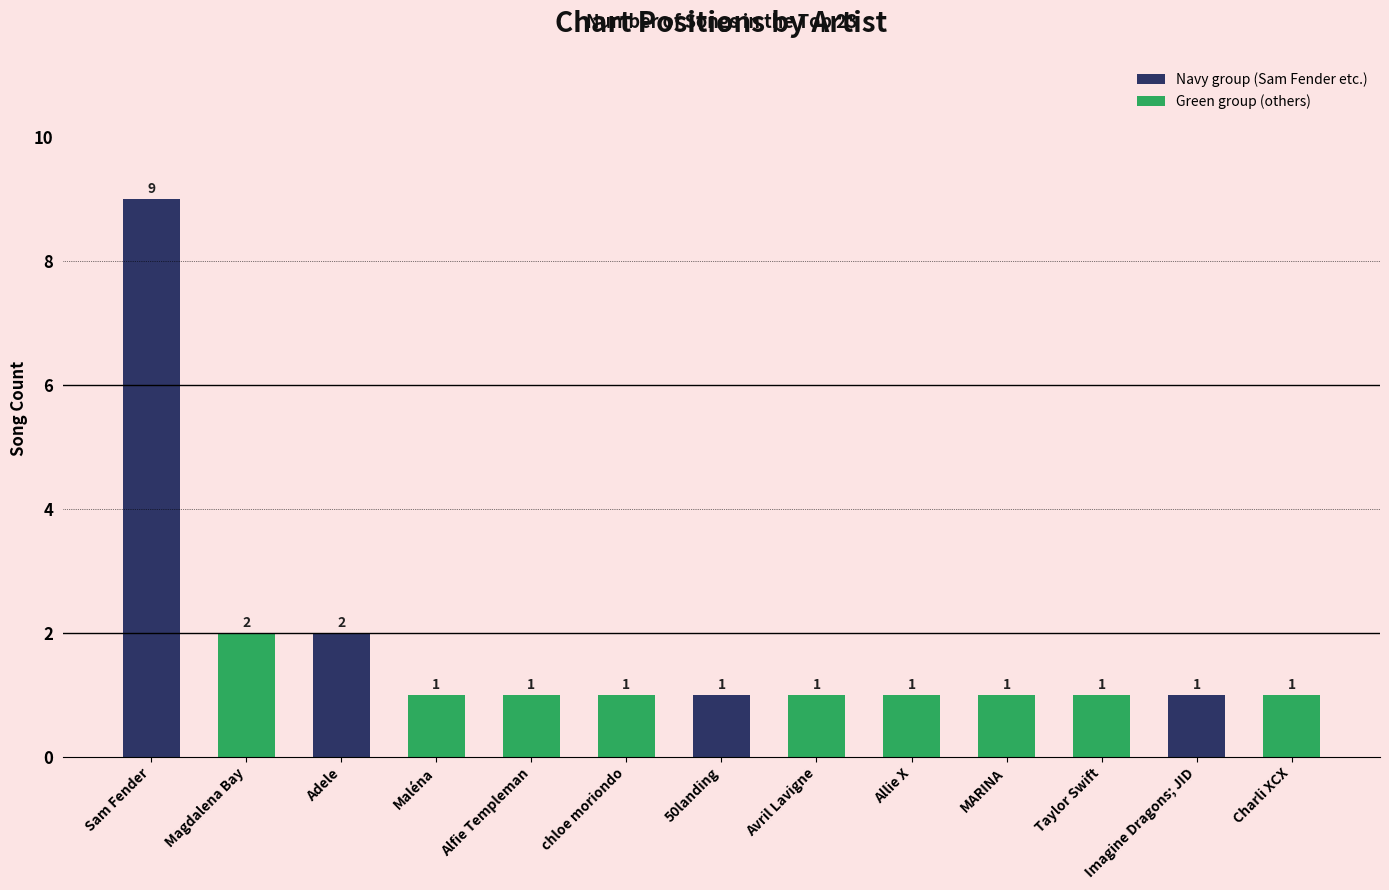

Count the values in the range 1 to 2.

12